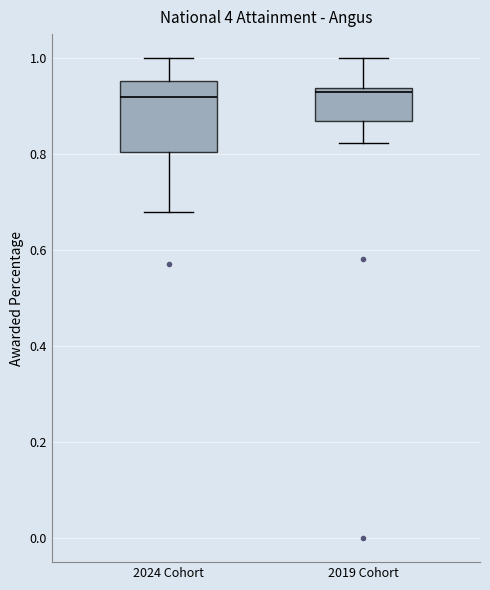

Which box is the tallest, from its lower edge to its upper edge?

2024 Cohort